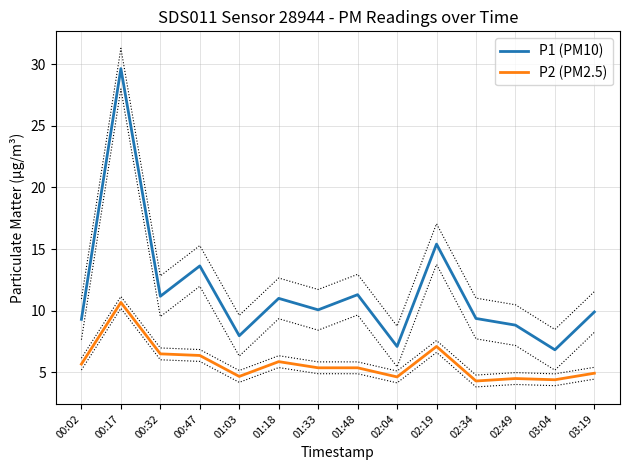

The P1 (PM10) series shows 6.5 at 01:48. True or false?

False